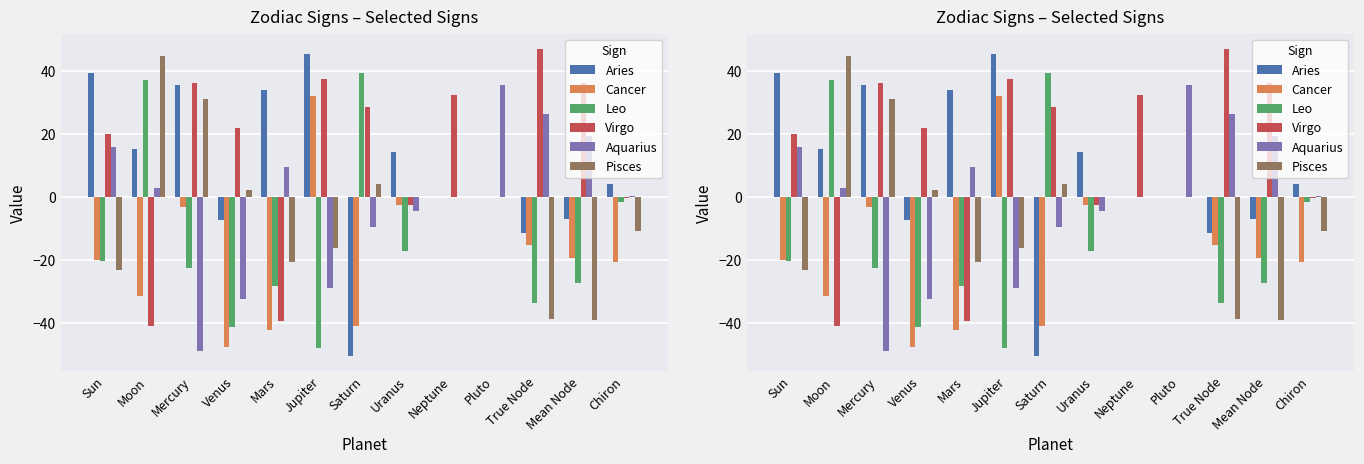

How many values in the Leo series are below -20?

7